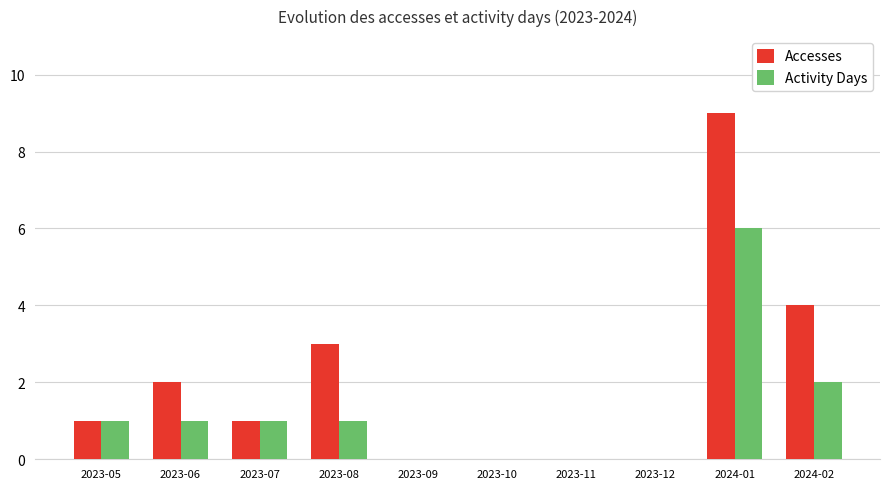

What is the sum of all Accesses values?

20